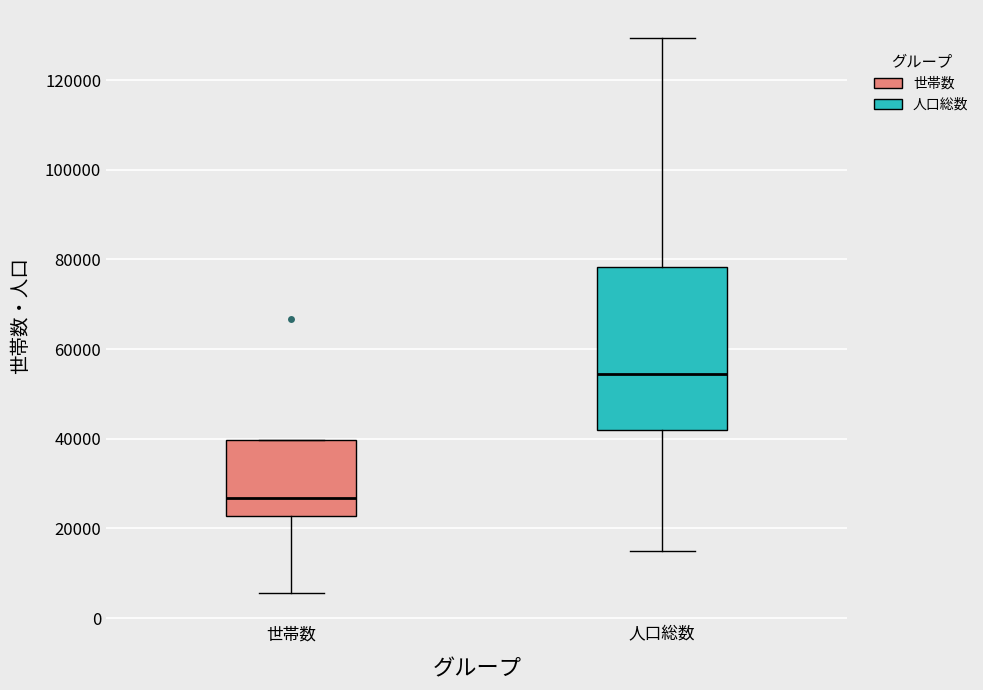

Reading left to right, read every box against the y-axis: the position of its median line, the range the box covers, and the ends of its whiskers. The values are not printed on the chart, so give them approximately, as read against the axis.

世帯数: median 26000, box 22000 to 40000, whiskers 6000 to 40000
人口総数: median 54000, box 42000 to 78000, whiskers 14000 to 130000